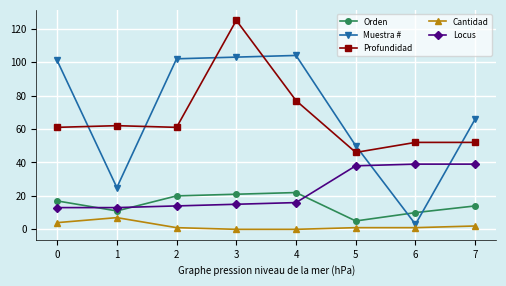

Is the value of Profundidad at 7 greater than the value of Cantidad at 0?

Yes